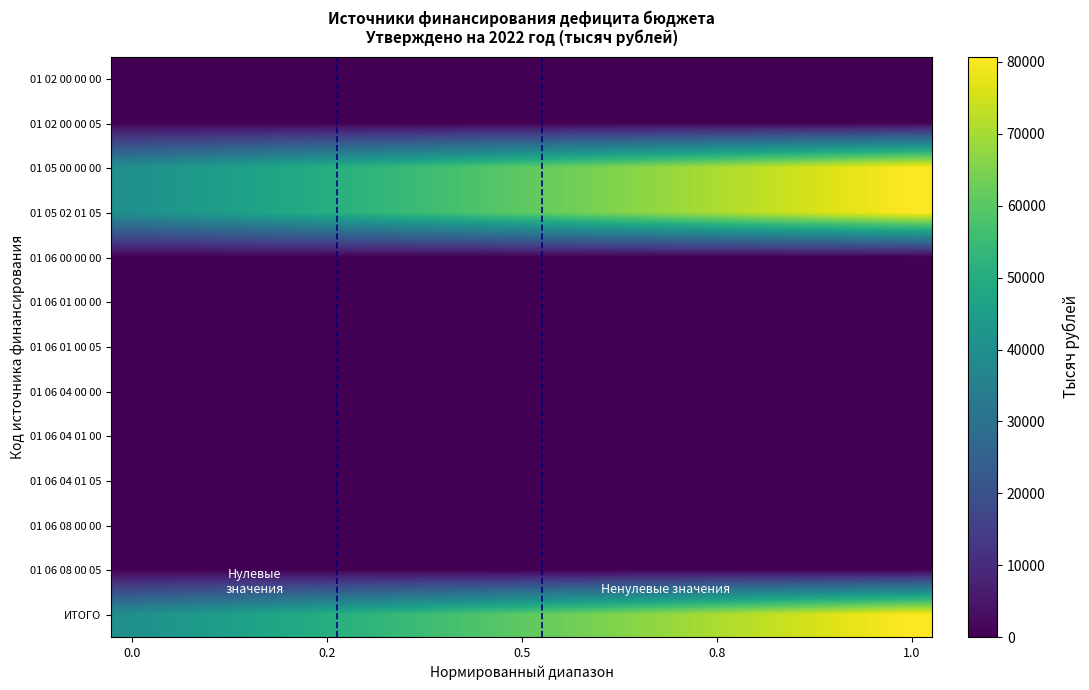

Rank the series by their maximum value, from highest to lowest.

01 05 00 00 00, 01 05 02 01 05, ИТОГО, 01 02 00 00 00, 01 02 00 00 05, 01 06 00 00 00, 01 06 01 00 00, 01 06 01 00 05, 01 06 04 00 00, 01 06 04 01 00, 01 06 04 01 05, 01 06 08 00 00, 01 06 08 00 05